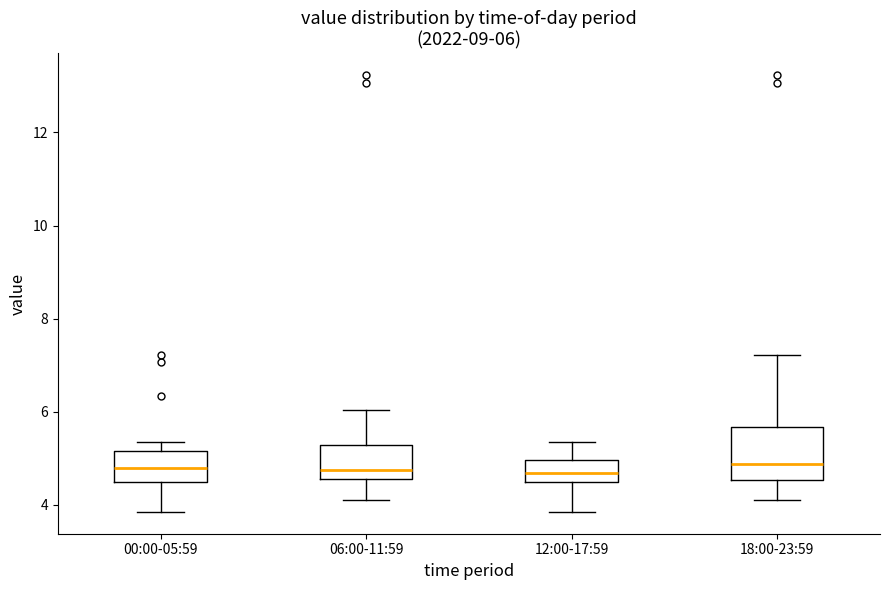

Comparing the boxes themselves (not the whiskers), which one is the tallest?

18:00-23:59